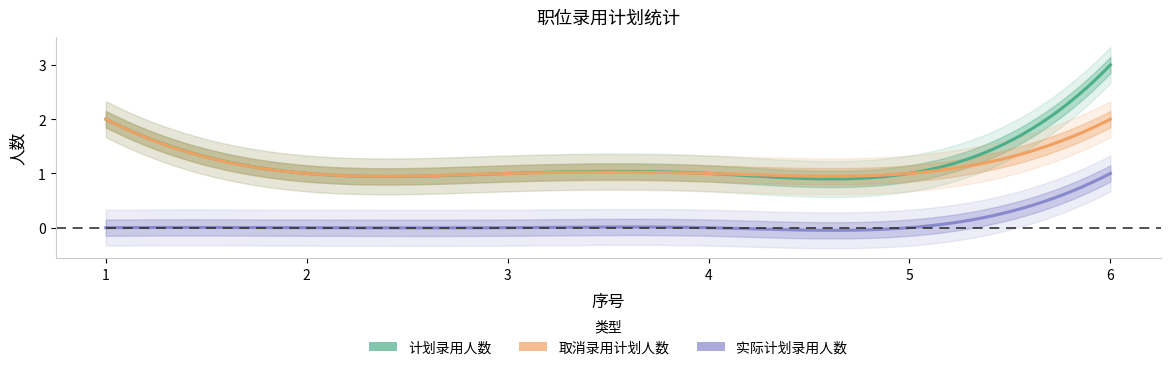

Is it true that 计划录用人数 equals 2 at 4?

False